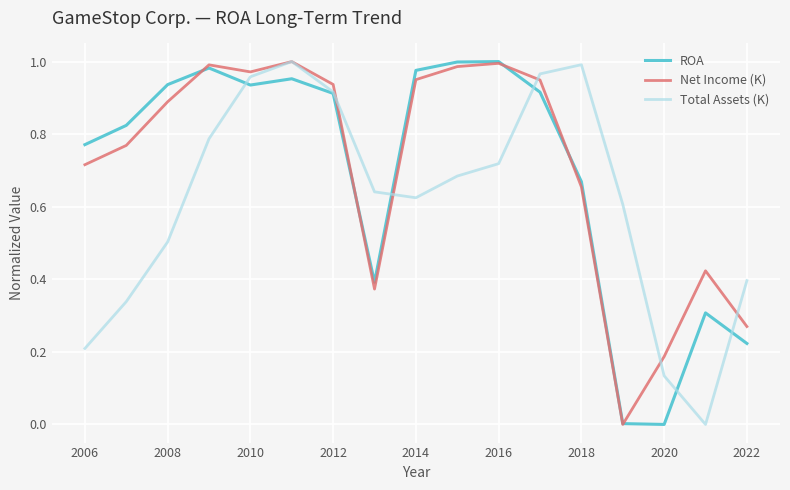

How many lines are shown in the chart?

3